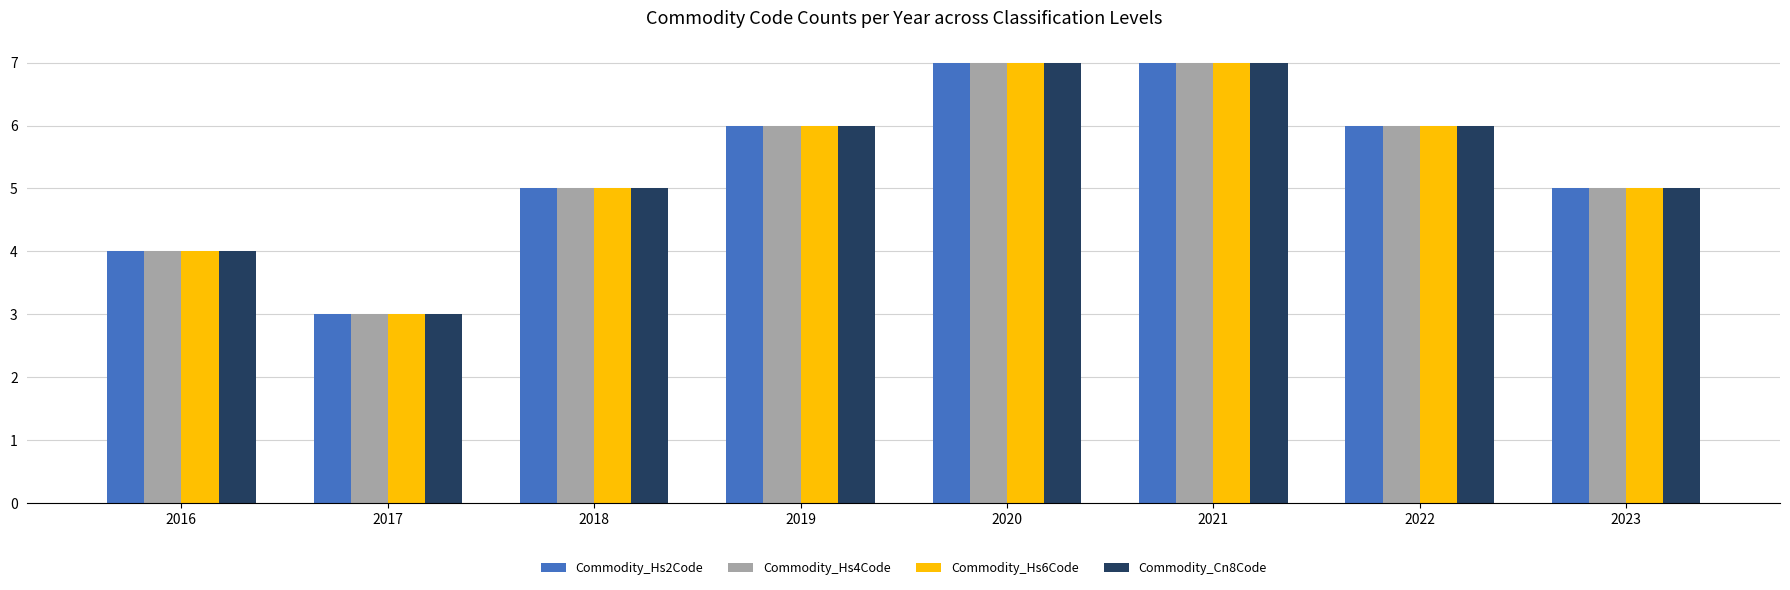

What is the lowest value of the Commodity_Cn8Code series?

3